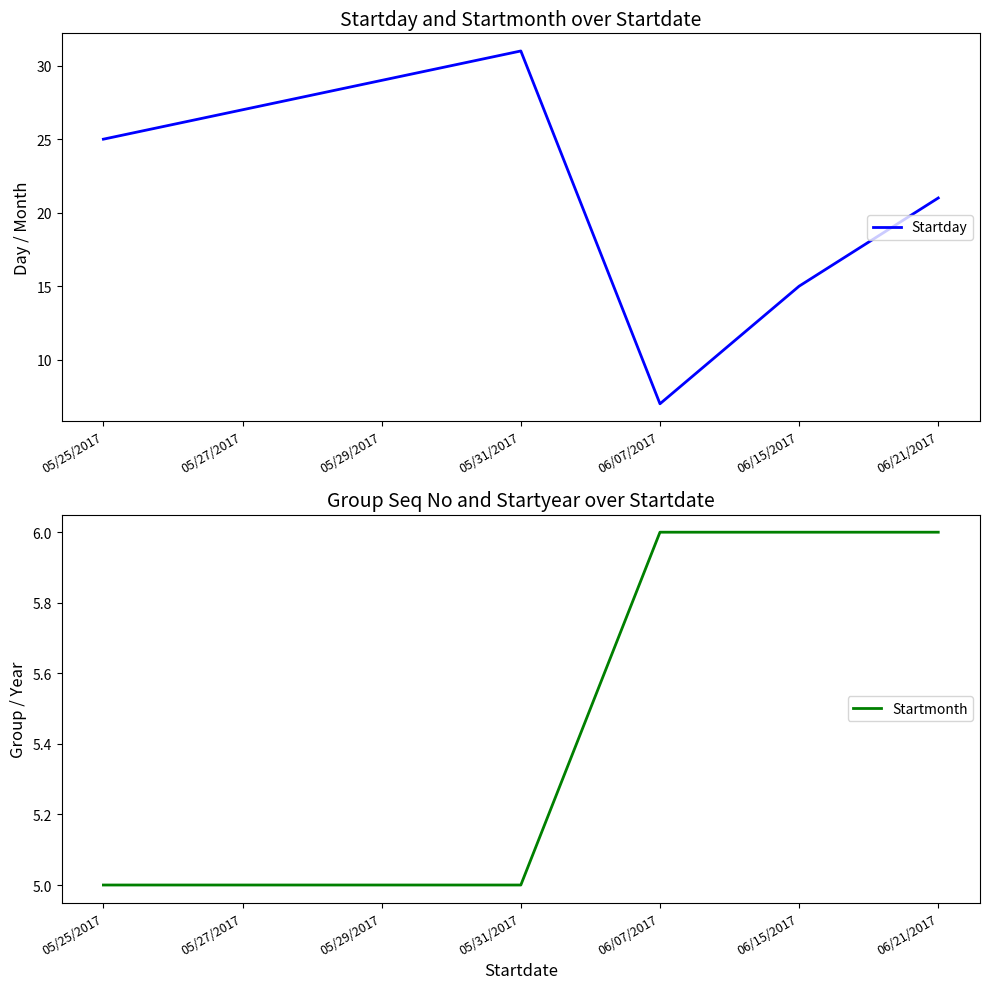

What is the lowest value of the Startday series?

7